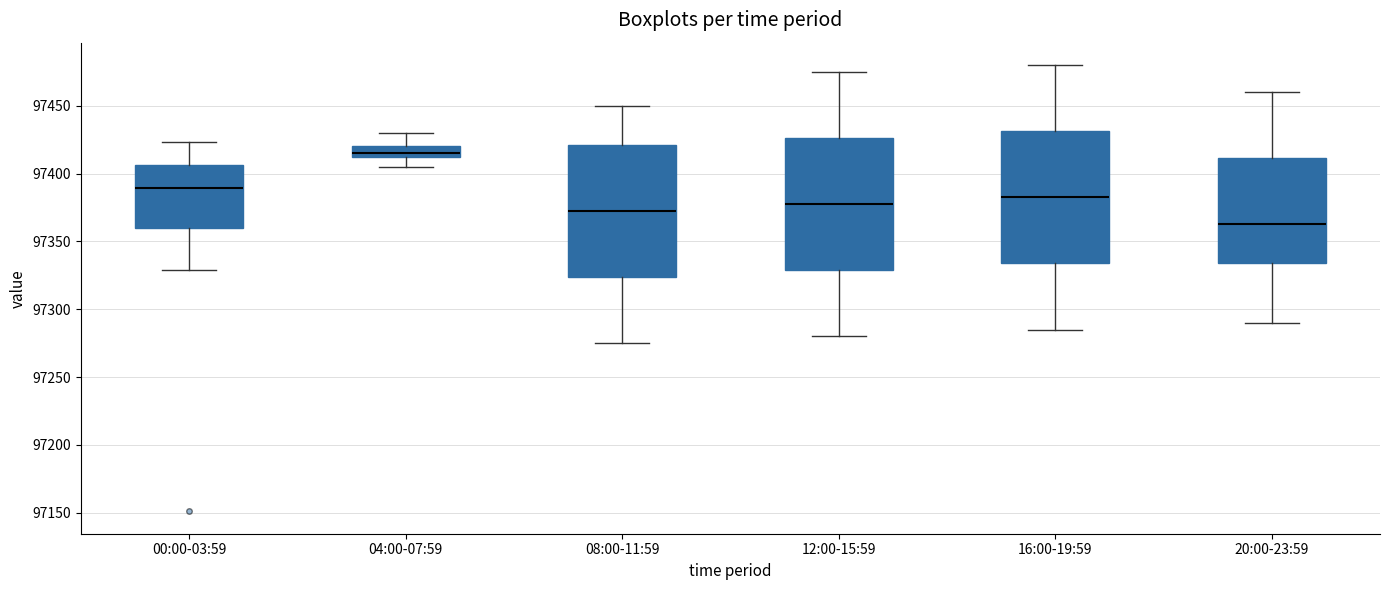

Where does the lower whisker of the box for 00:00-03:59 end on the y-axis? The values are not printed on the chart, so give them approximately, as read against the axis.

97330